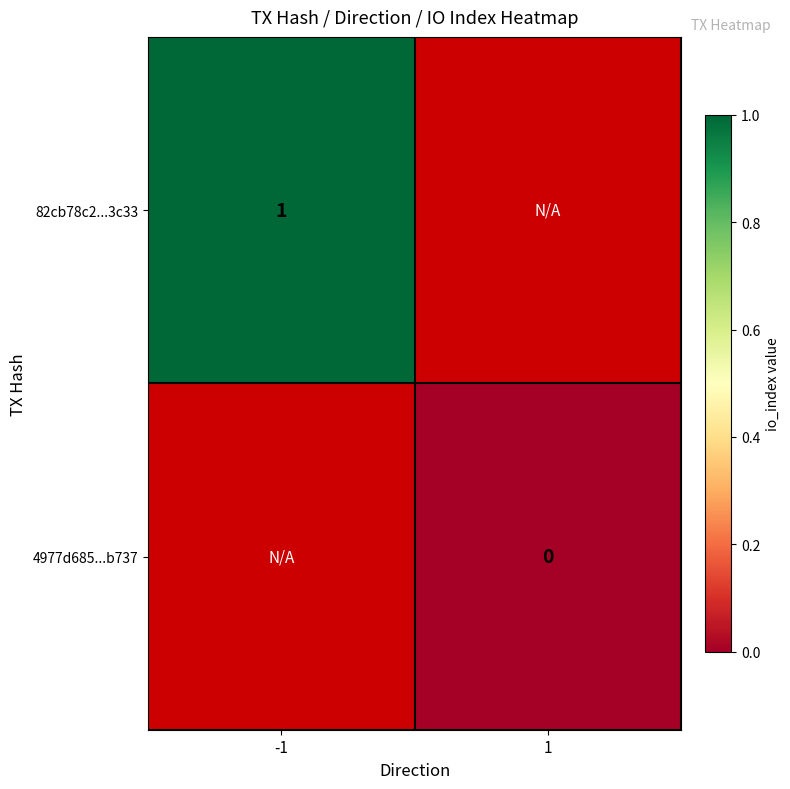

At which category does the chart reach its minimum across all series?

1